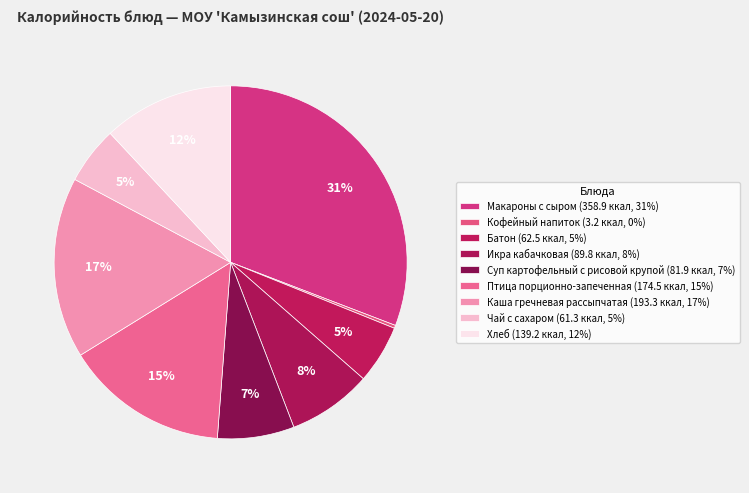

What percentage do Суп картофельный с рисовой крупой and Макароны с сыром together represent?

37.8%